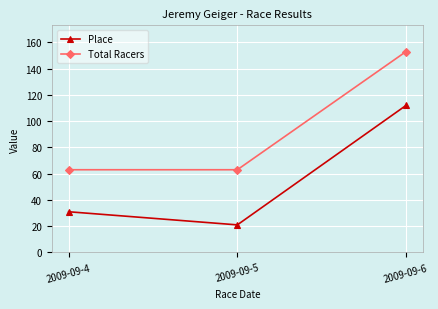

What is the difference between the Total Racers values at 2009-09-6 and 2009-09-5?

90